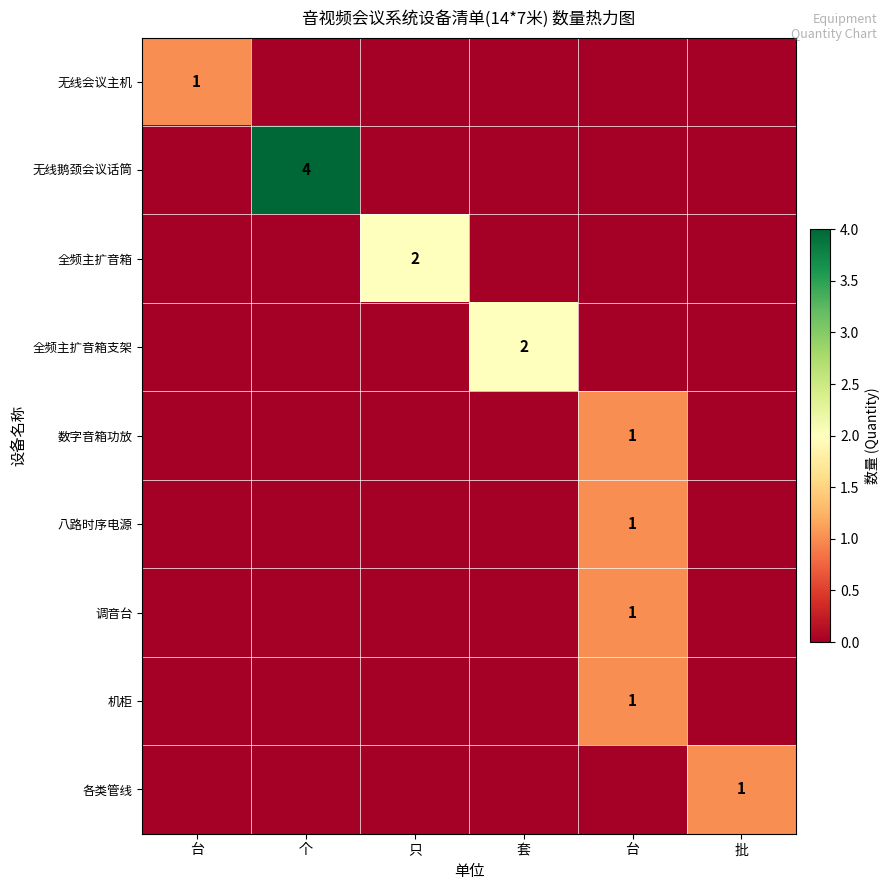

At which category does the chart reach its minimum across all series?

个